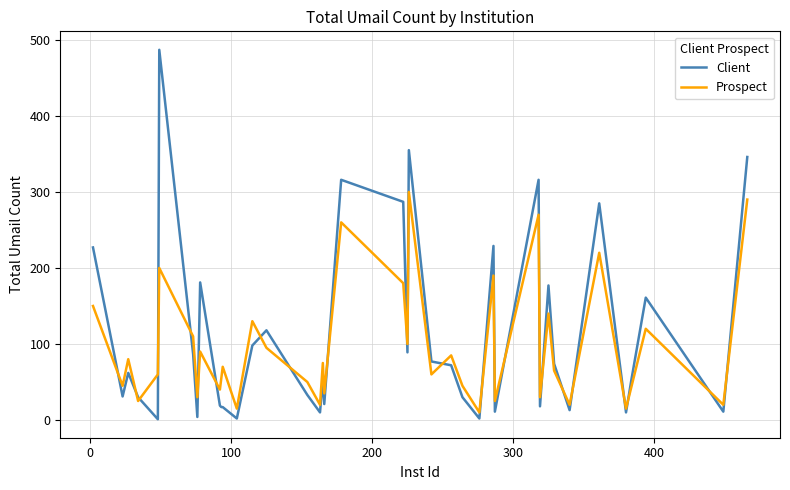

Which series has the largest range (max minus min)?

Client